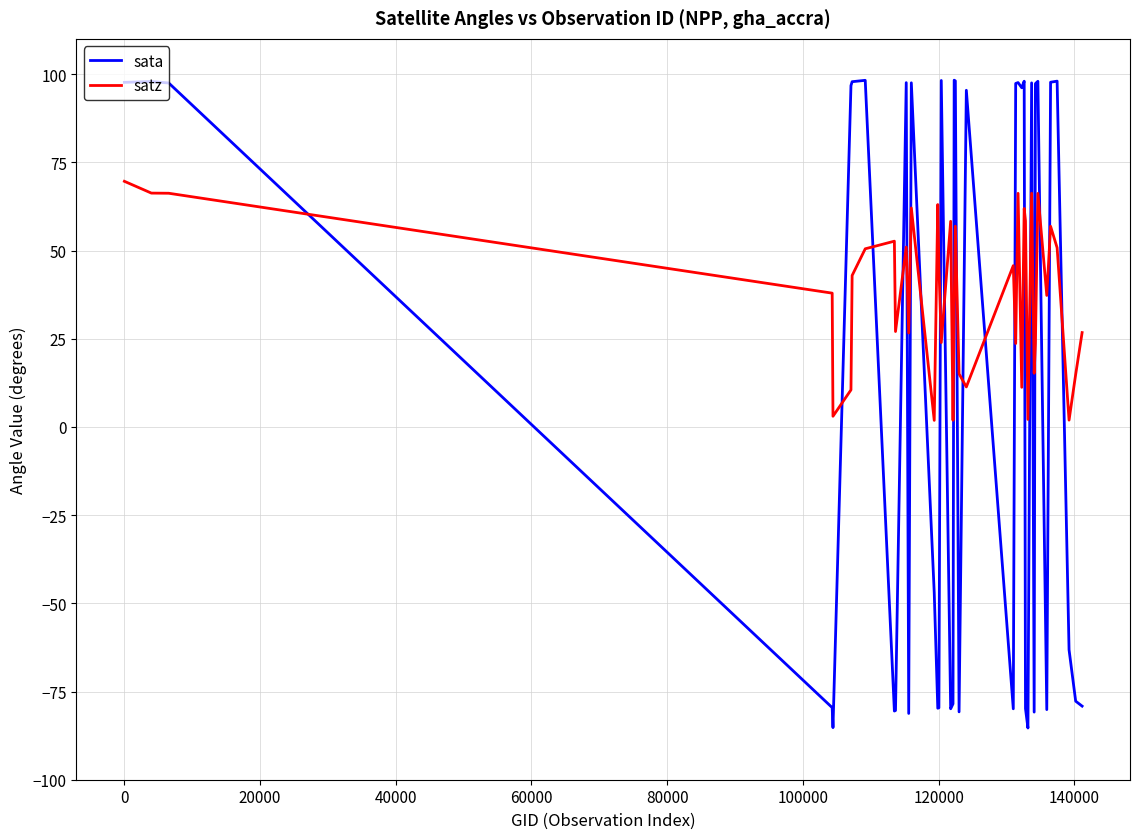

Rank the series by their maximum value, from lowest to highest.

satz, sata